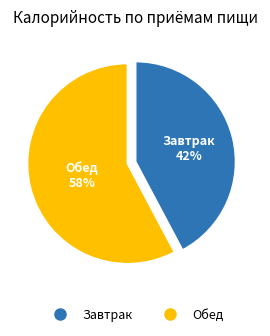

Combined, do Обед and Завтрак account for over 50%?

Yes